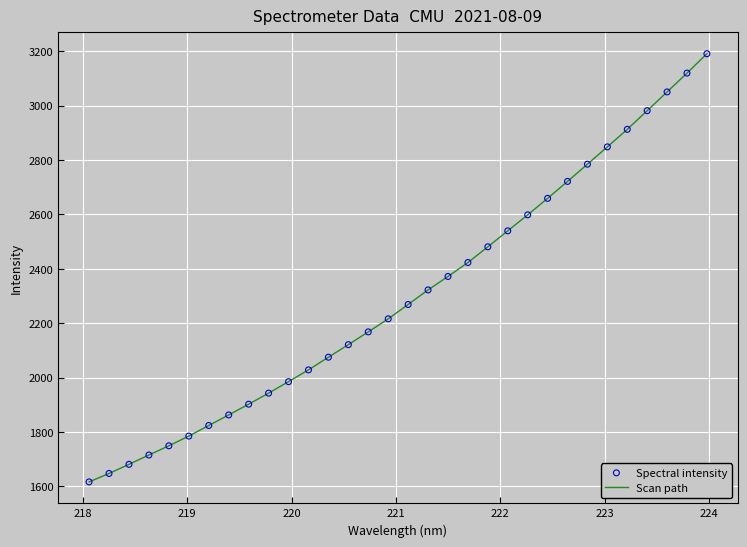

What is the maximum value shown in the chart?

3190.7